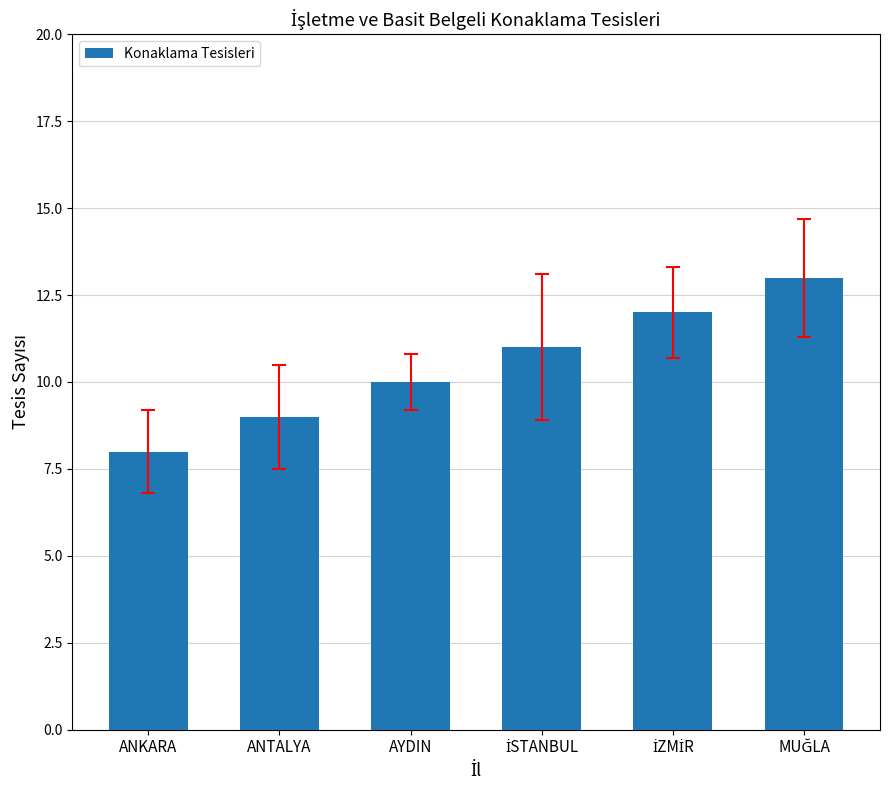

What is the maximum value shown in the chart?

13